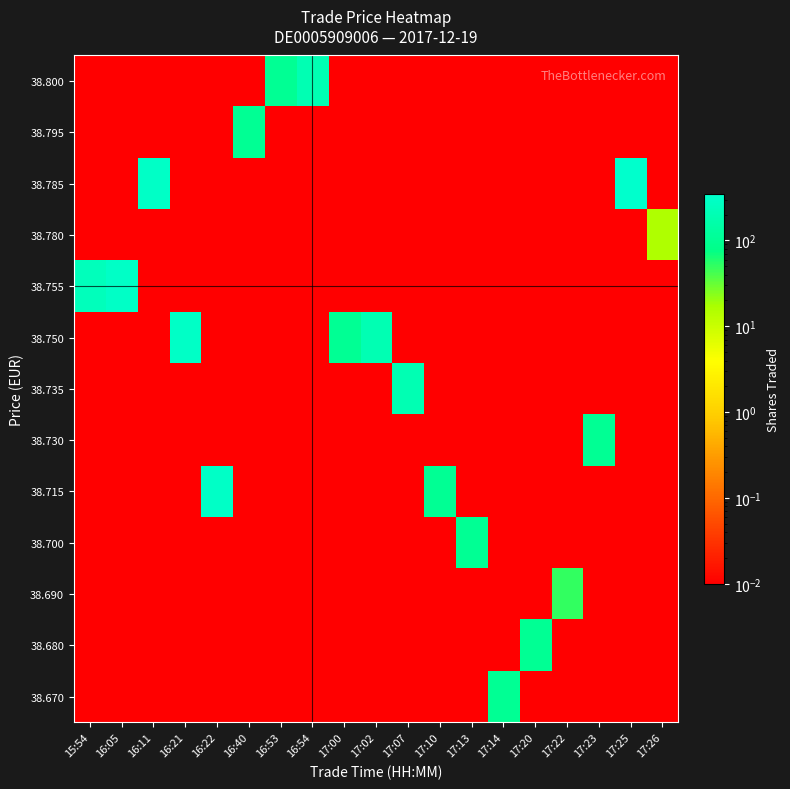

How many series are shown in this chart?

13